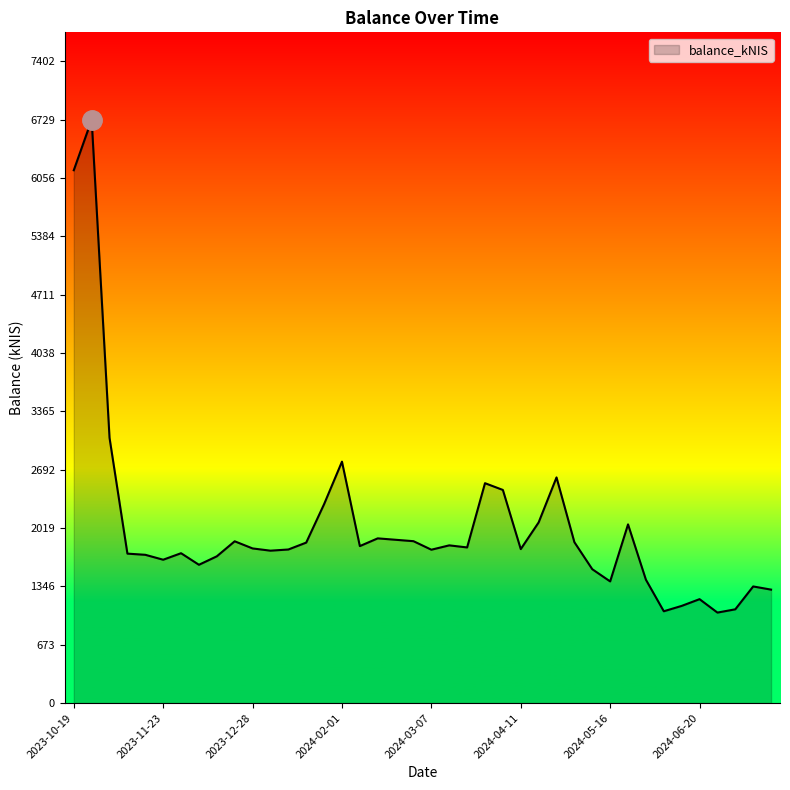

What is the difference between the maximum and minimum values?

5685.3